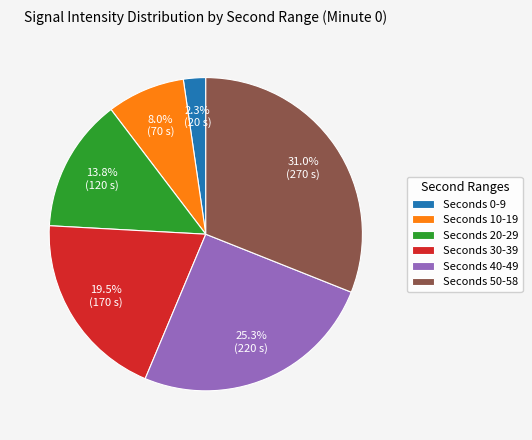

Between Seconds 40-49 and Seconds 20-29, which is larger?

Seconds 40-49